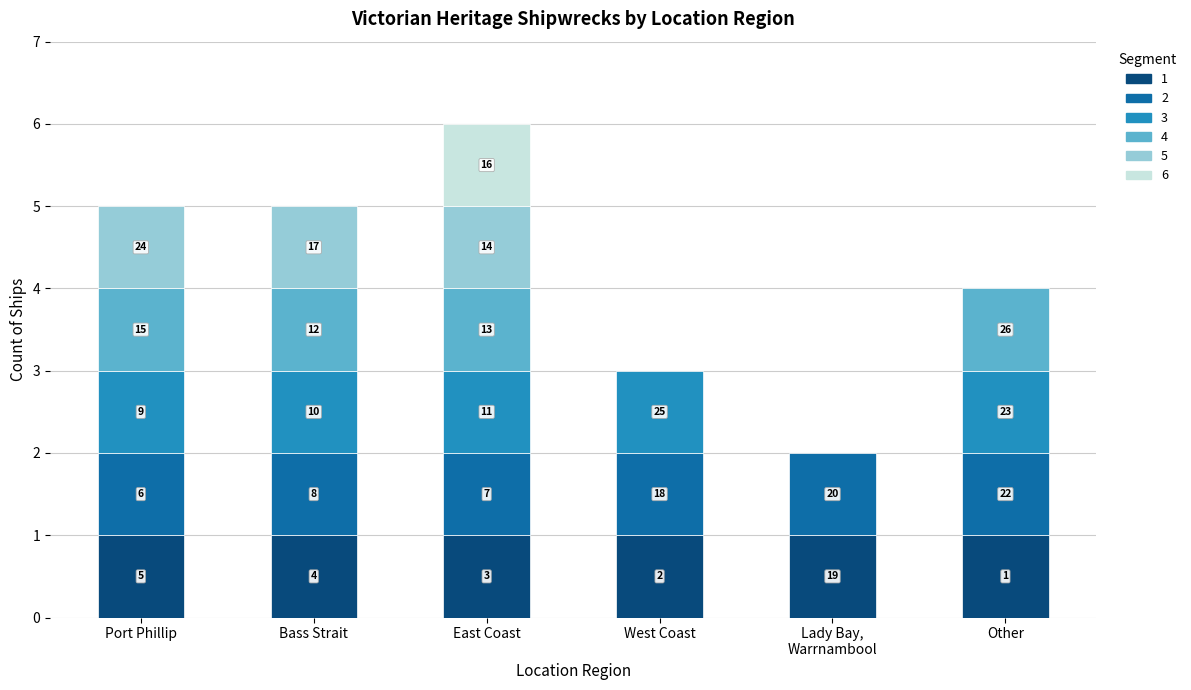

What is the sum of the values at Lady Bay and Bass Strait?

7